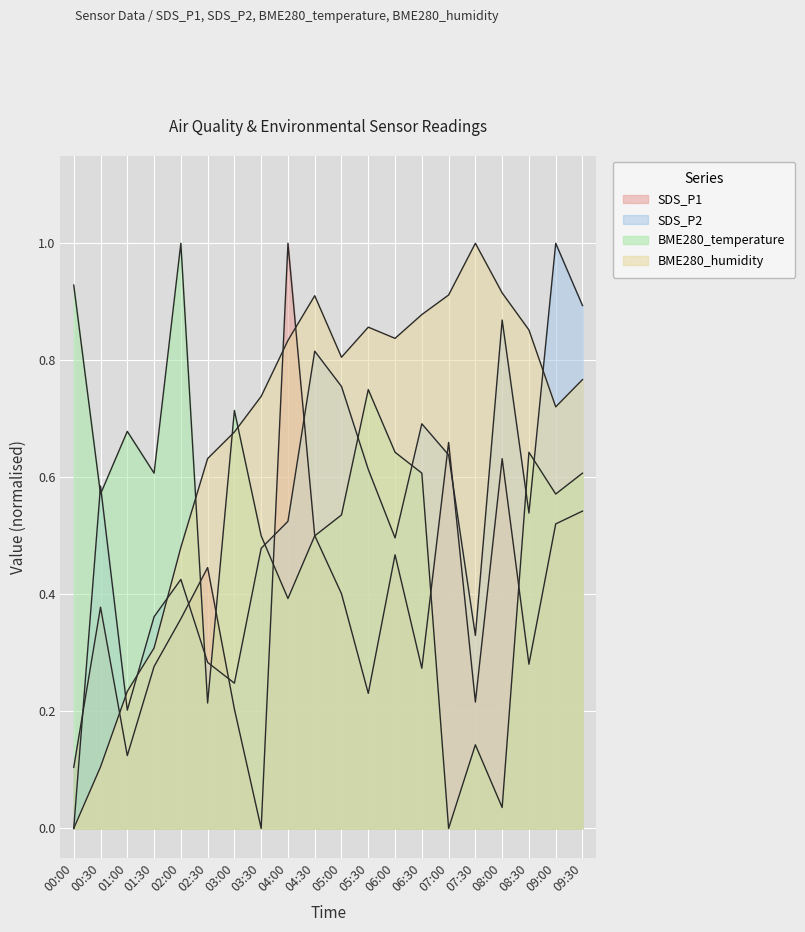

Which series ends up on top after the final intersection of BME280_humidity and SDS_P2?

SDS_P2